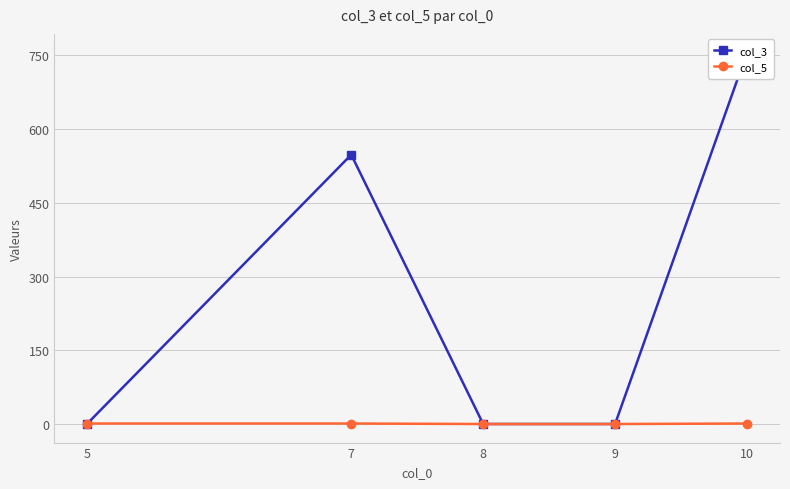

Where is the first local maximum for col_3?

7